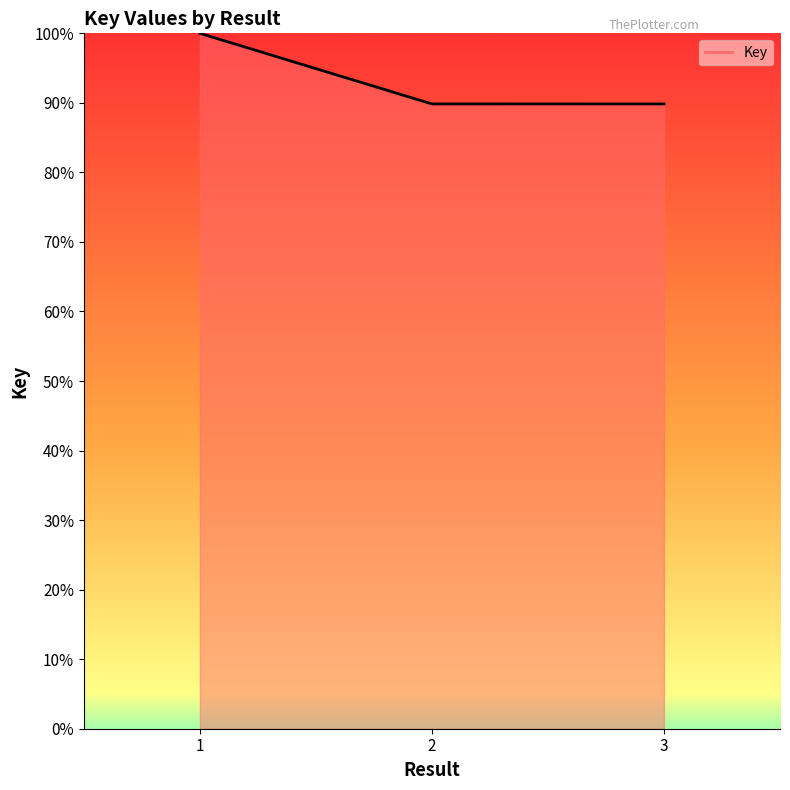

What value does the data have at 3?

89.8